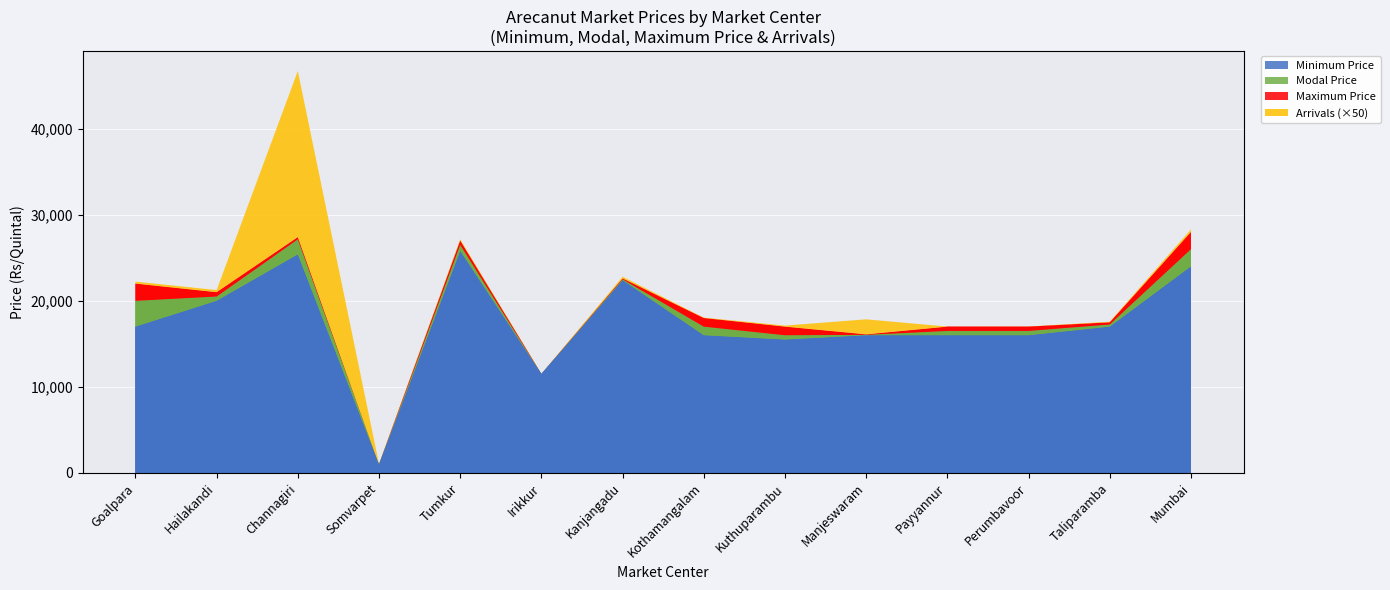

Reading left to right, transcribe all the data shown in this chart.

Arrivals: 4.6	5.0	386.0	1.0	3.0	0.1	4.0	1.0	2.4	35.0	0.1	0.3	1.5	6.0
Minimum Price: 17000.0	20000.0	25399.0	1000.0	25800.0	11500.0	22400.0	16000.0	15500.0	16000.0	16000.0	16000.0	17000.0	24000.0
Maximum Price: 22000.0	21000.0	27399.0	1000.0	27000.0	11500.0	22600.0	18000.0	17000.0	16100.0	17000.0	17000.0	17500.0	28000.0
Modal Price: 20000.0	20500.0	27148.0	1000.0	26500.0	11500.0	22500.0	17000.0	16000.0	16050.0	16500.0	16500.0	17250.0	26000.0